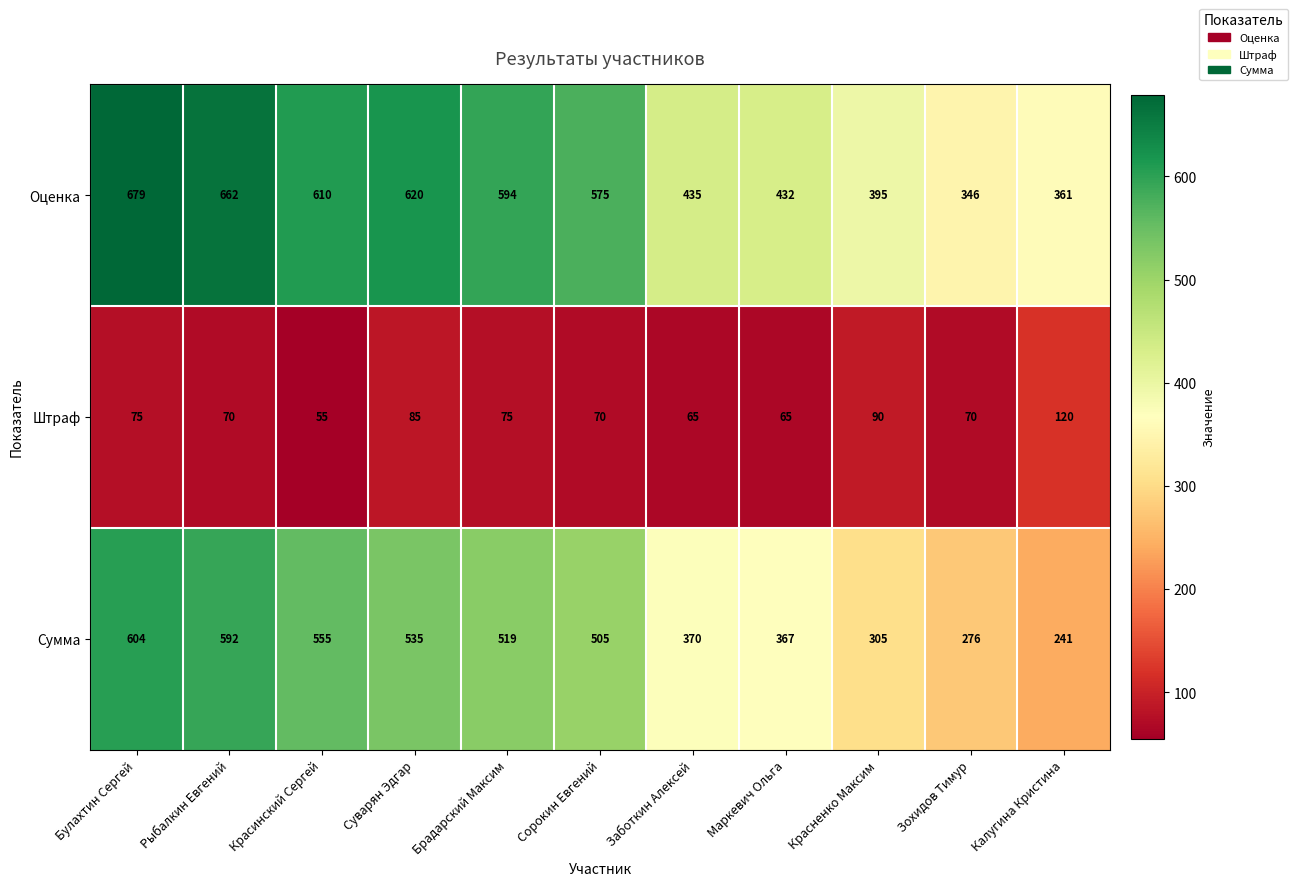

What is the difference between the second highest and second lowest values in the Оценка series?

301